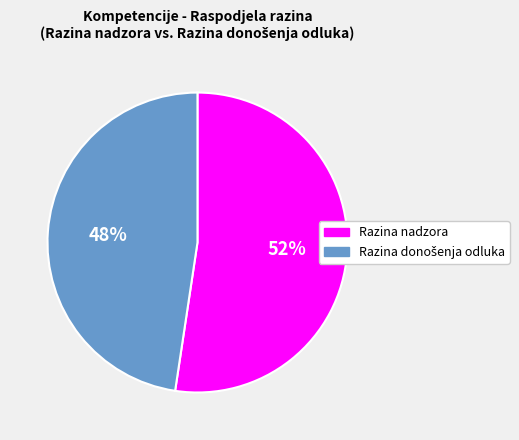

How many slices are in this pie chart?

2